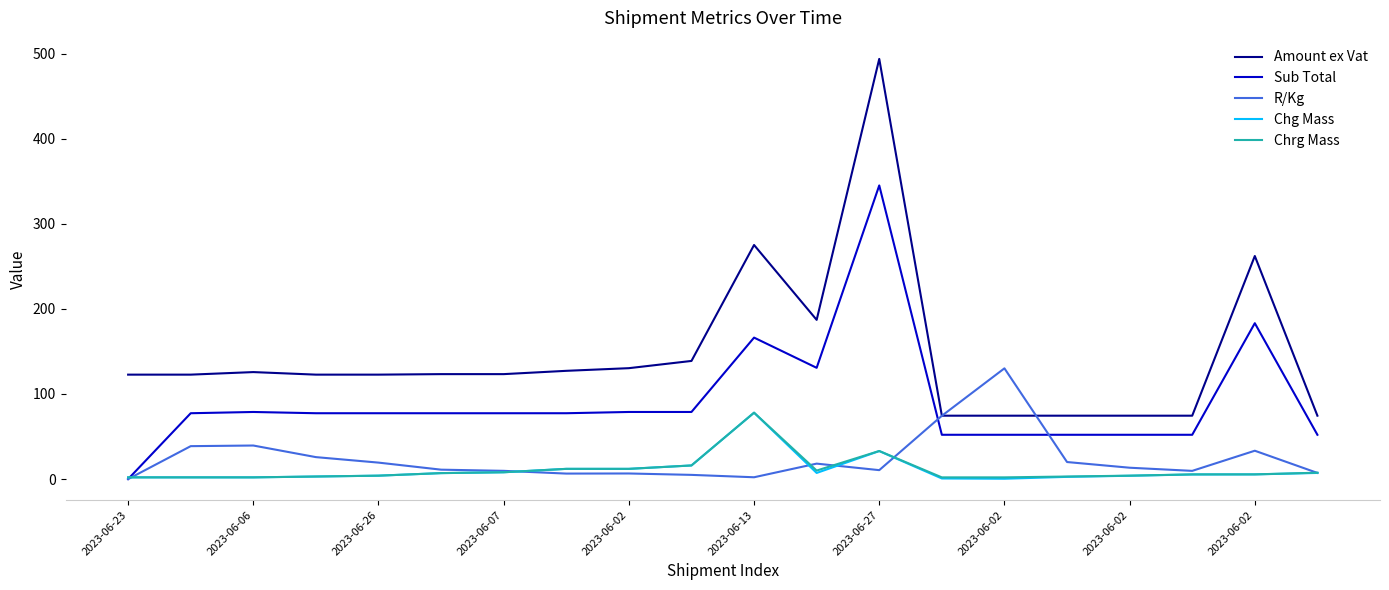

What is the maximum value shown in the chart?

493.7